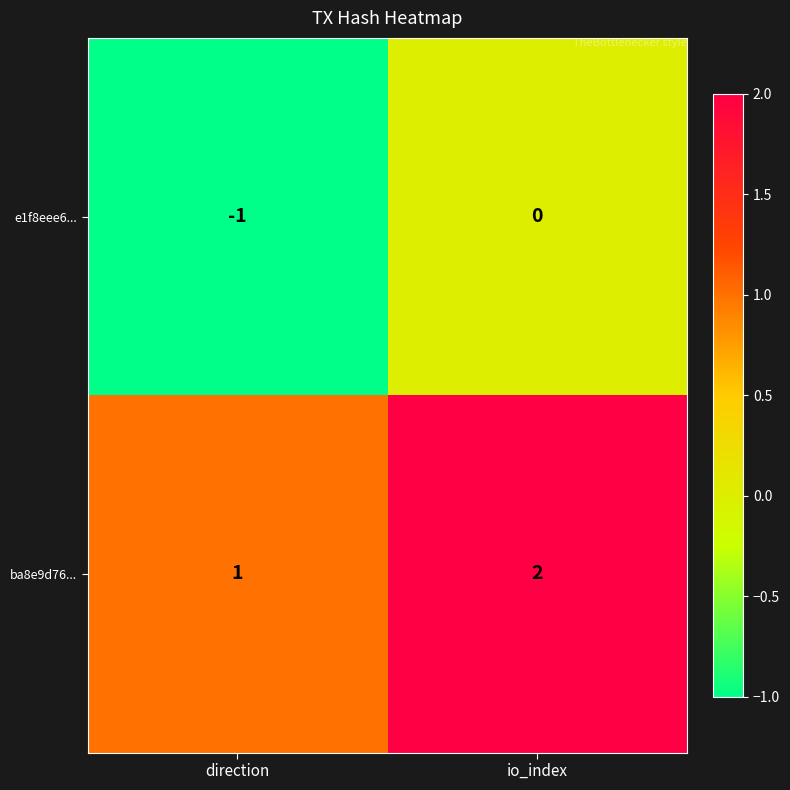

Count the number of data series in this chart.

2